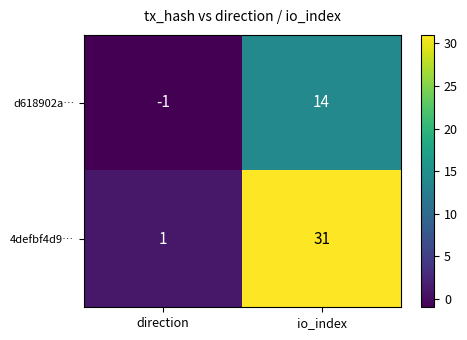

At which category does the chart reach its peak across all series?

io_index